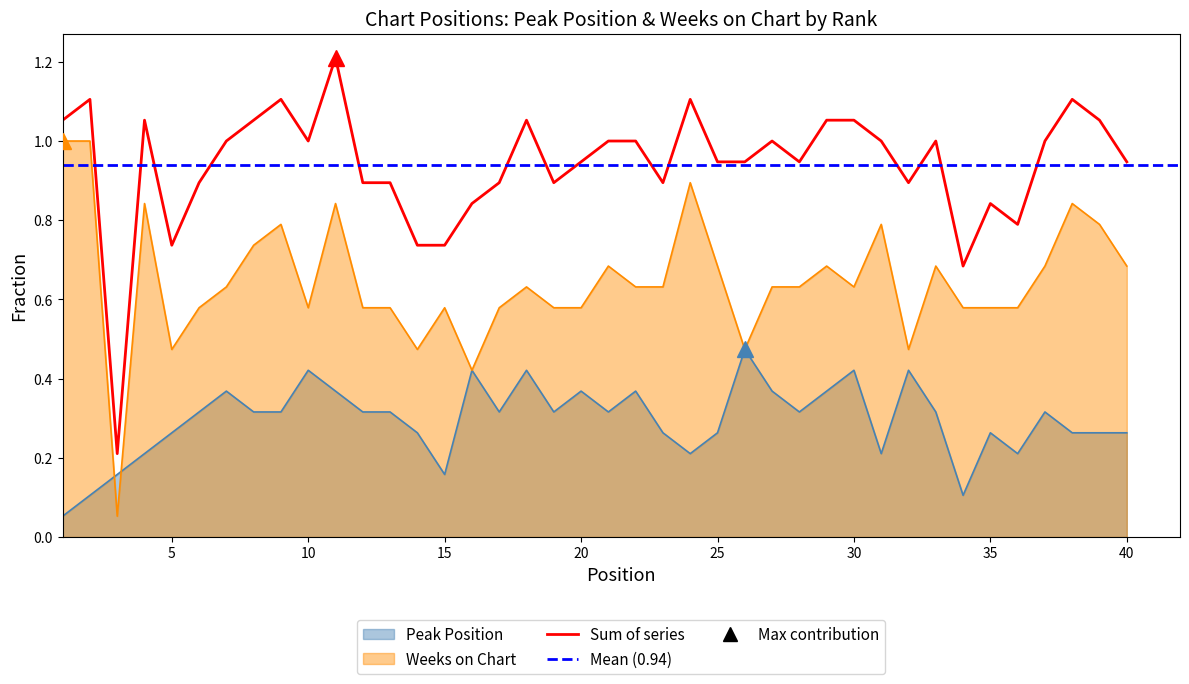

What is the value of the Weeks on Chart point at the 22nd from the left?

0.6